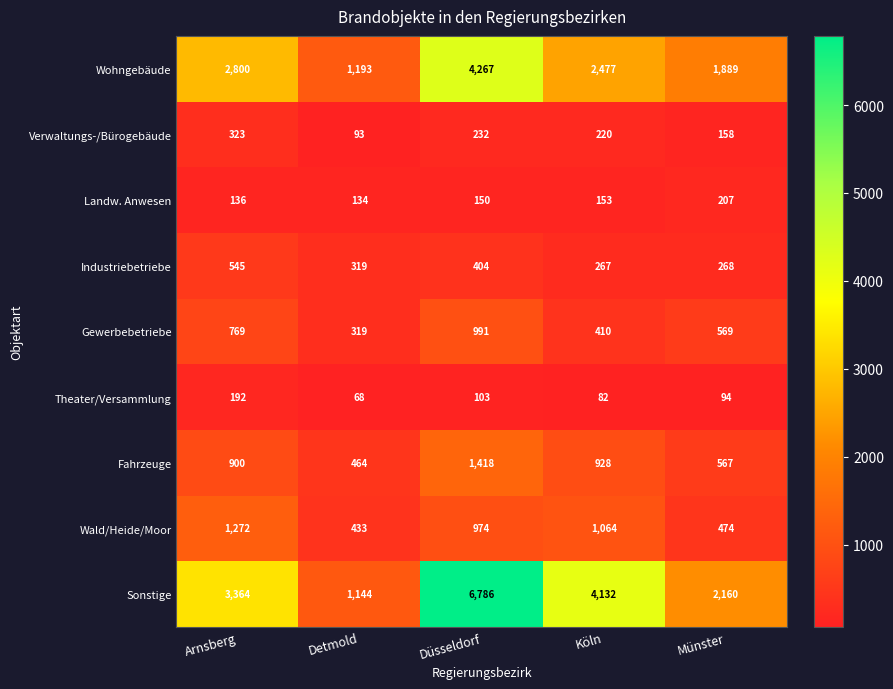

True or false: Wald/Heide/Moor has a value of 433 at Detmold.

True